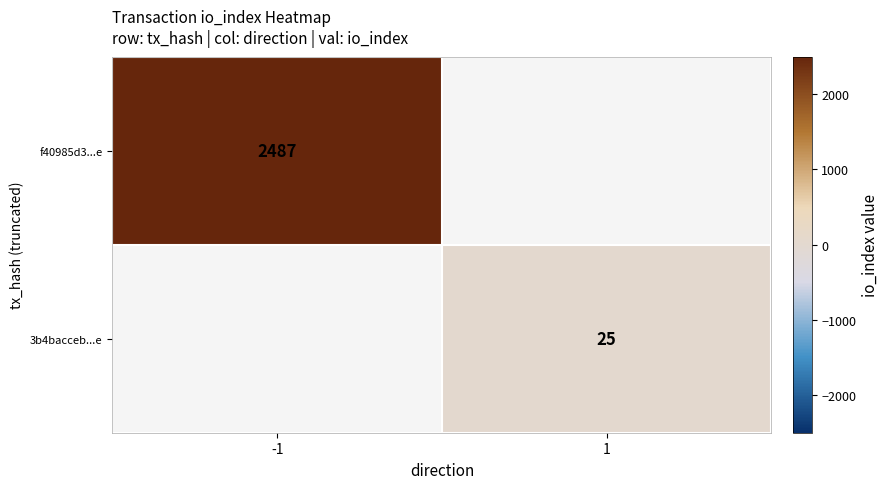

Is it true that f40985d3...e equals 3348 at -1?

False